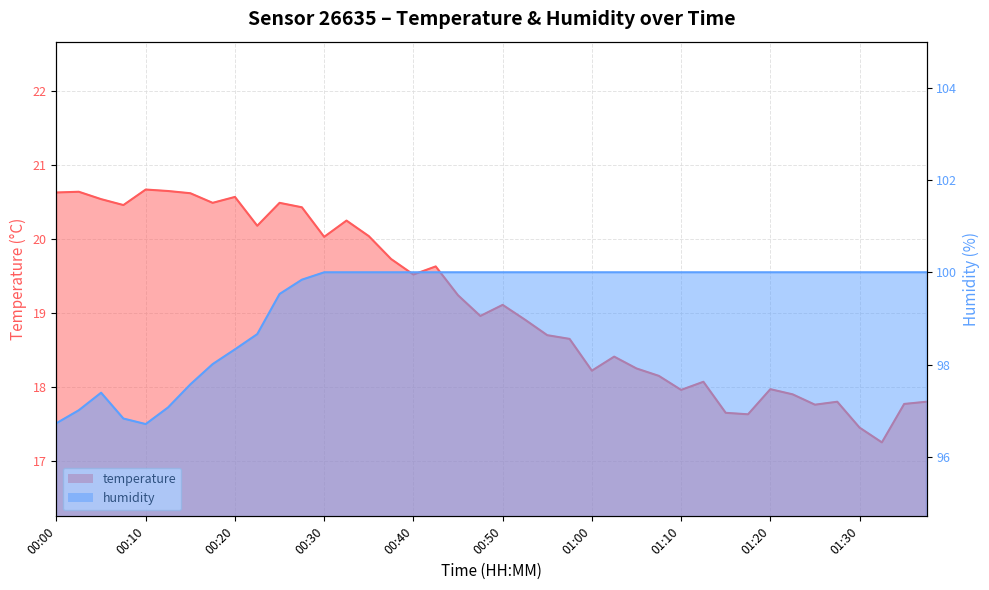

What is the average value of the temperature series?

19.1